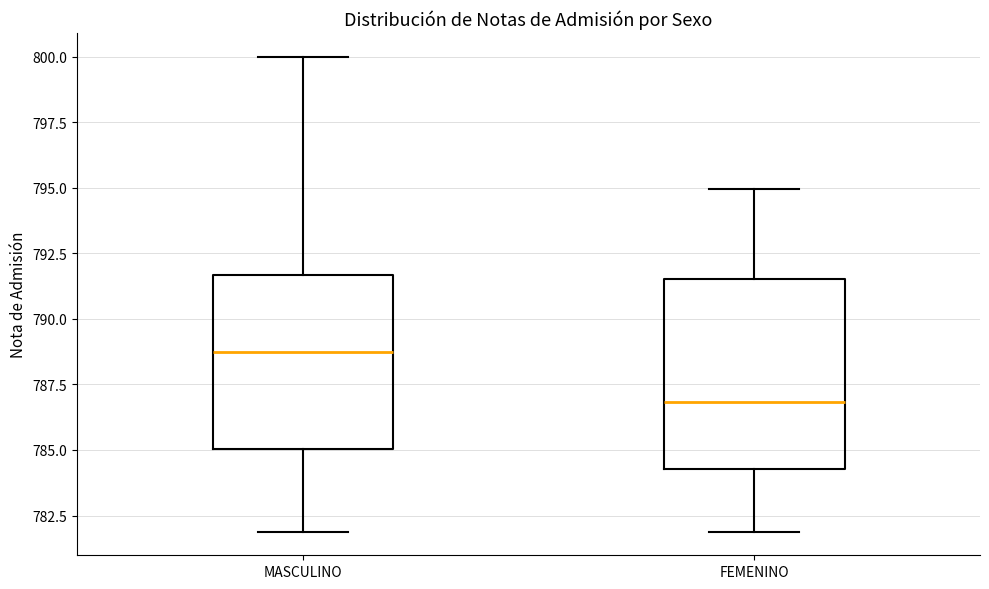

Where is the lower edge of the box for FEMENINO on the y-axis? The values are not printed on the chart, so give them approximately, as read against the axis.

784.5